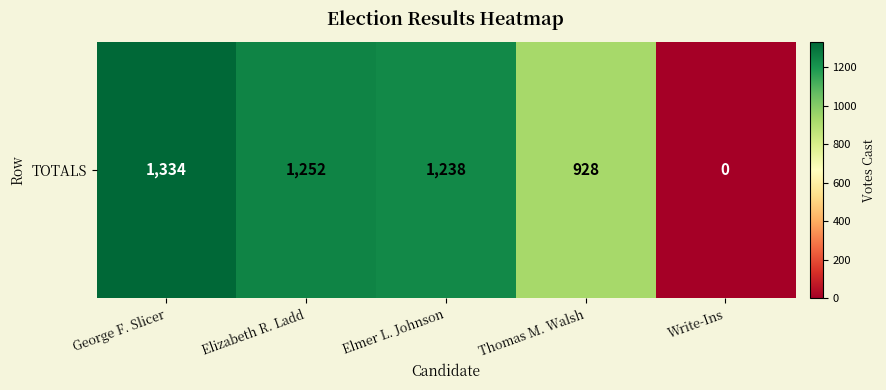

What is the difference between the values at George F. Slicer and Elmer L. Johnson?

96